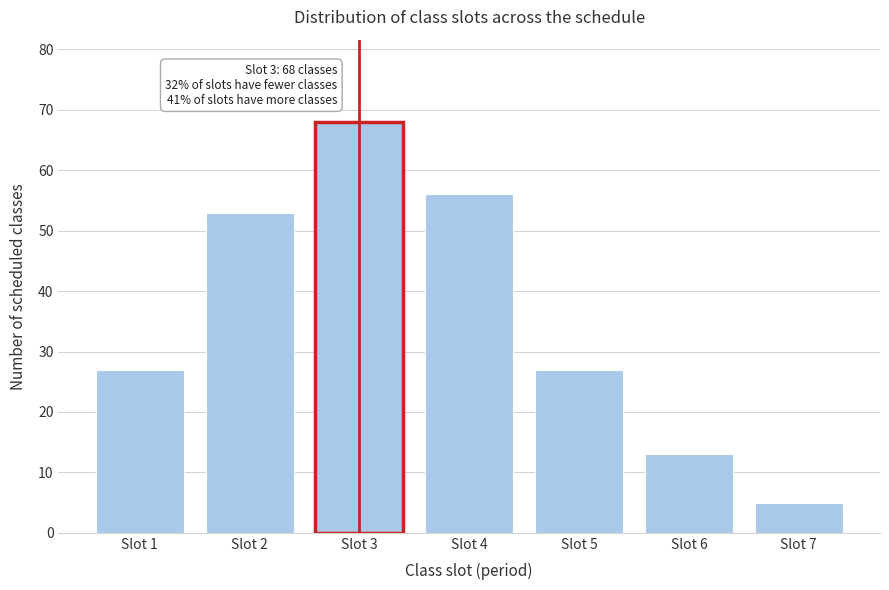

Reading right to left, extract all data points from this chart.

5	13	27	56	68	53	27